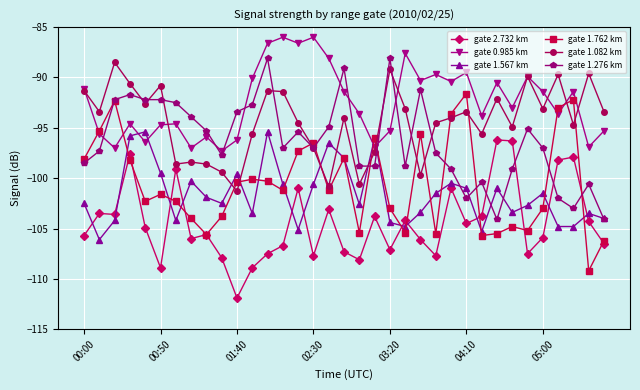

What is the difference between the maximum and minimum values in the gate 1.762 km series?

17.6